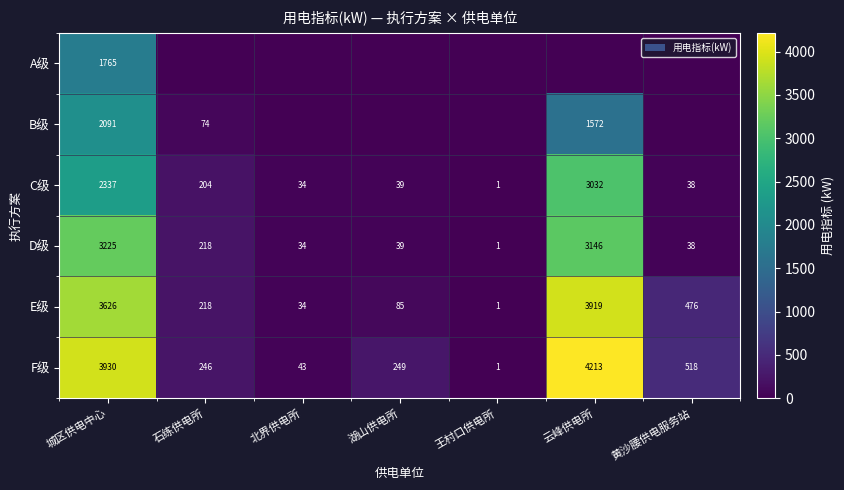

Rank the categories by F级 value from highest to lowest.

云峰供电所, 城区供电中心, 黄沙腰供电服务站, 湖山供电所, 石练供电所, 北界供电所, 王村口供电所